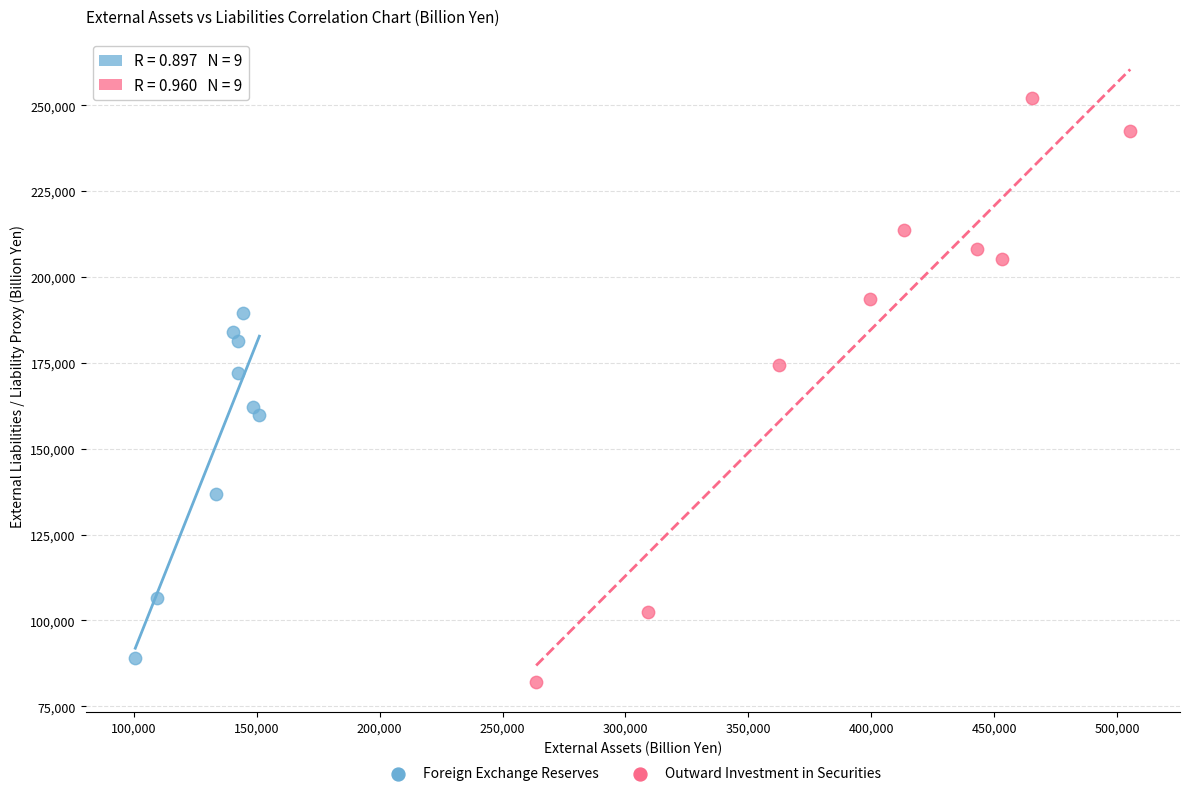

Which series has the widest spread of Y values?

Outward Investment in Securities